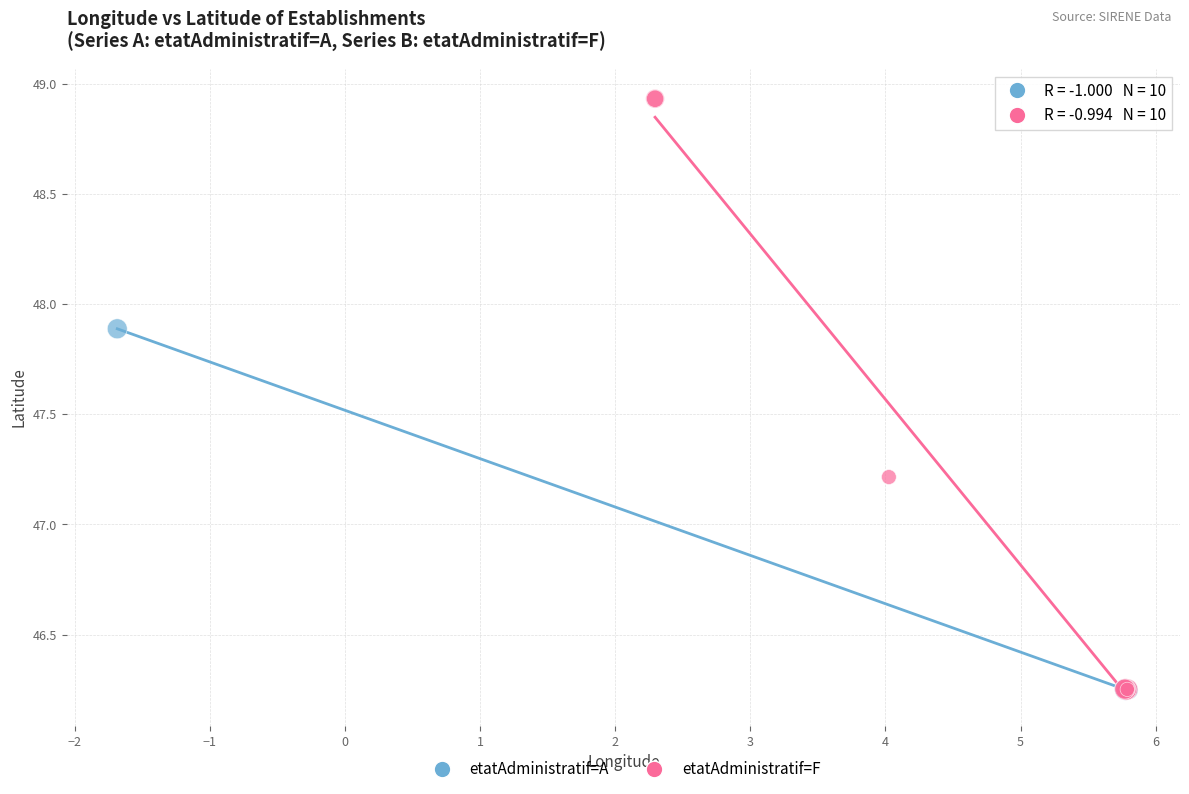

Which series contains the highest Y value?

etatAdministratif=F